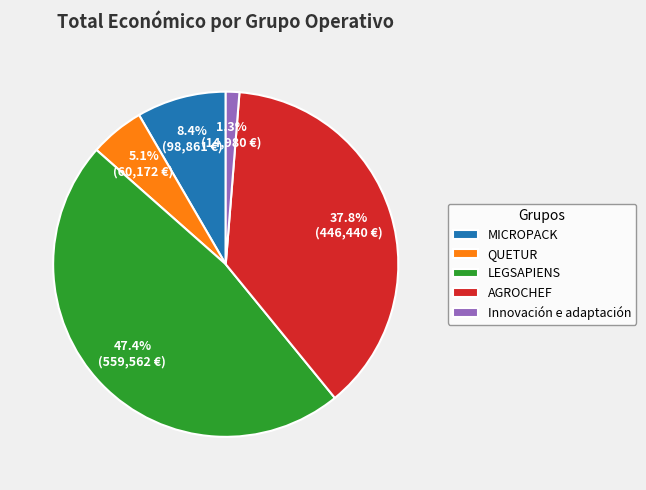

To the nearest percent, what percentage of the pie is LEGSAPIENS?

47%